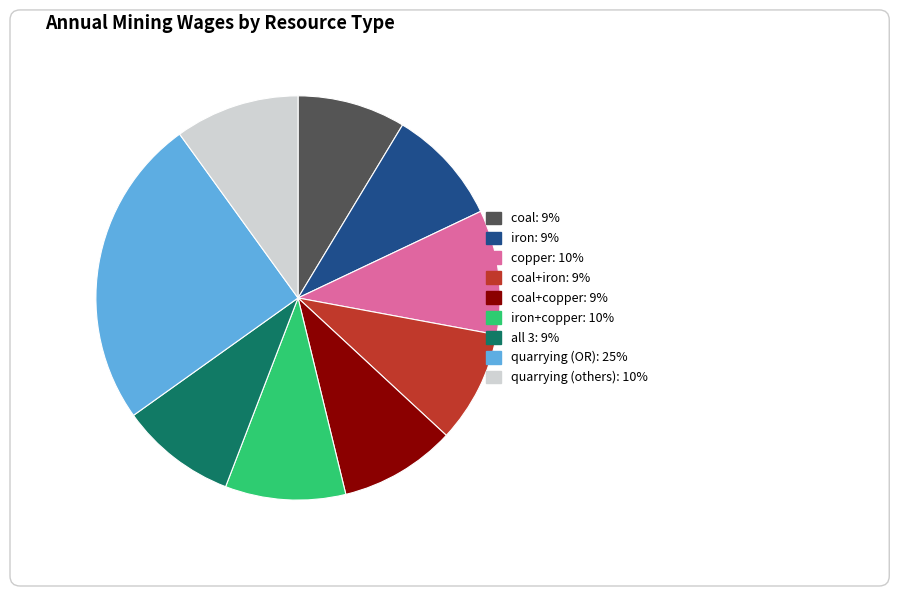

How many slices are in this pie chart?

9